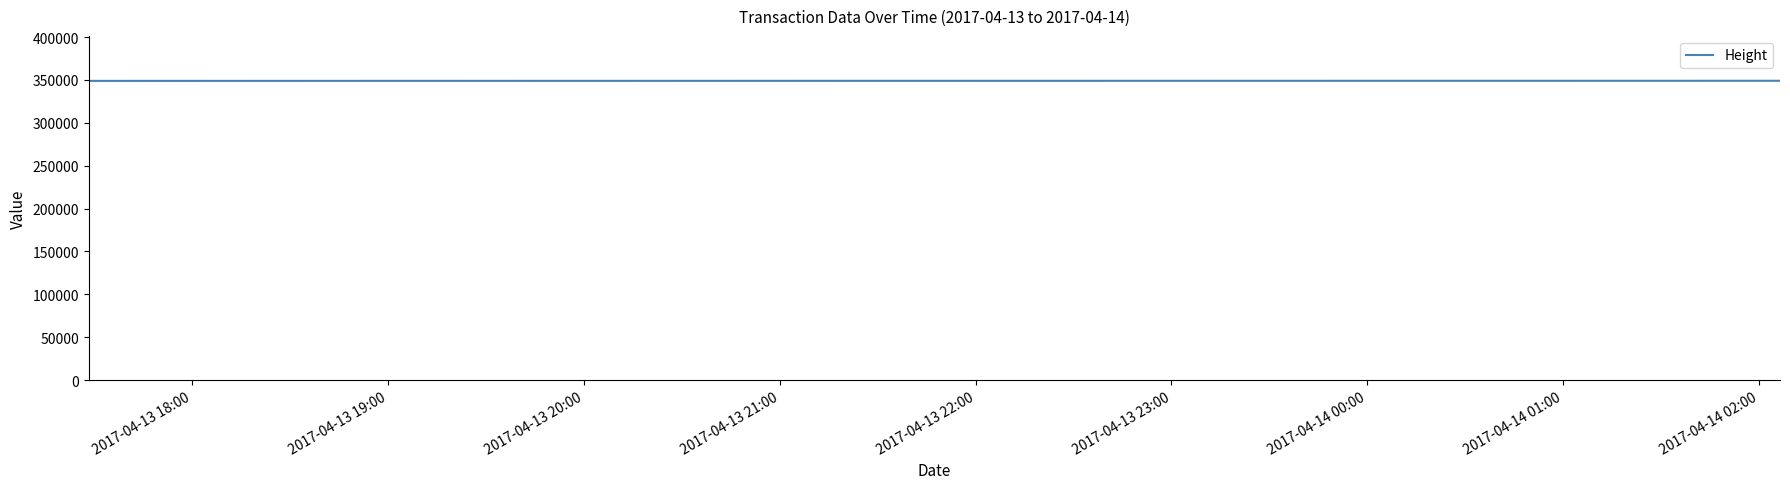

What is the sum of all values?

1395779